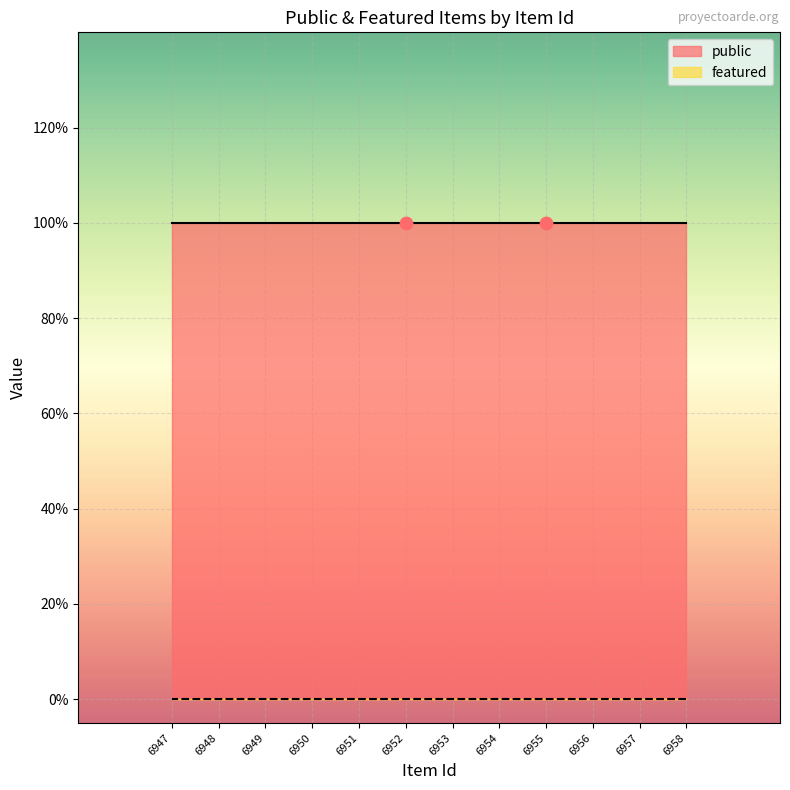

What is the total value across all series at 6958?

1